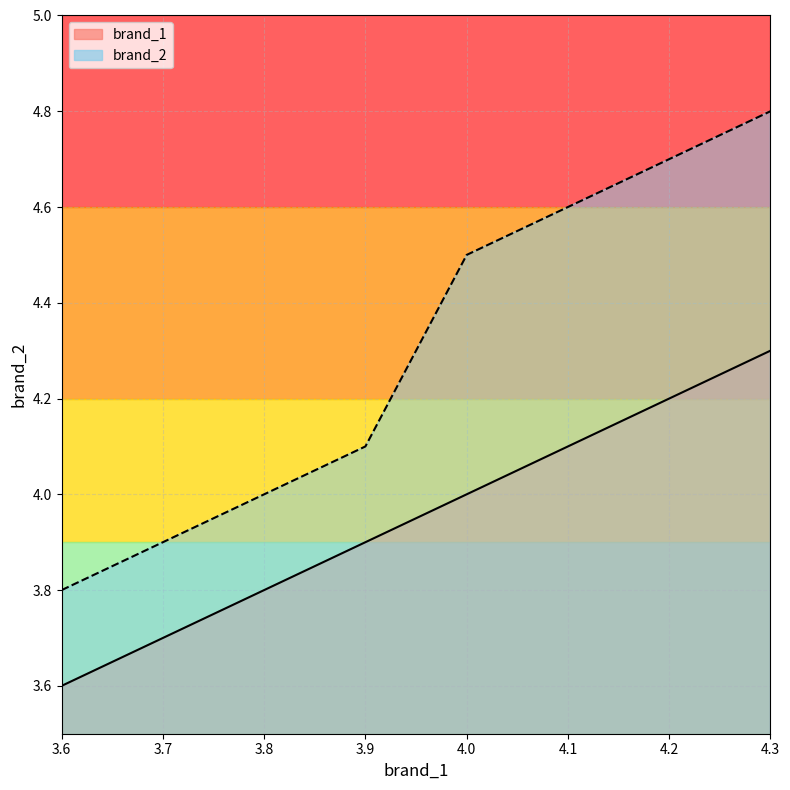

Rank the series by their average value, from highest to lowest.

brand_2, brand_1